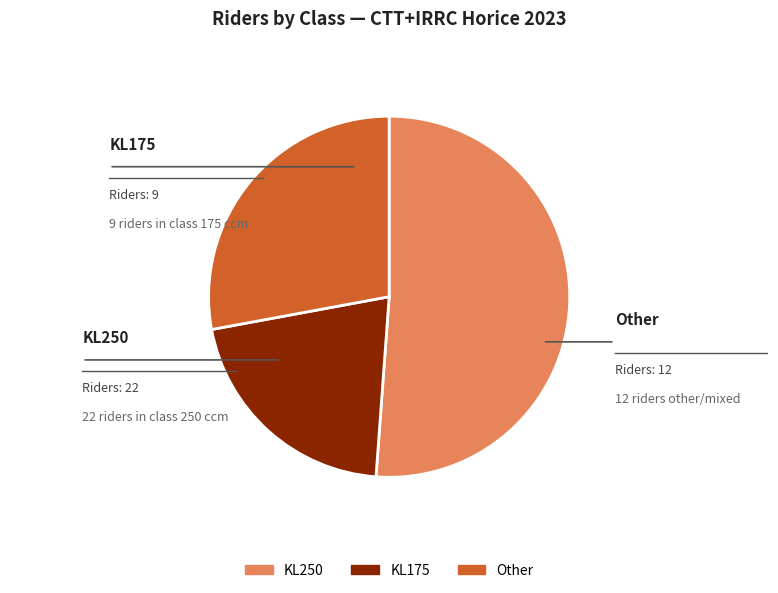

The Other slice represents 37% of the pie. True or false?

False